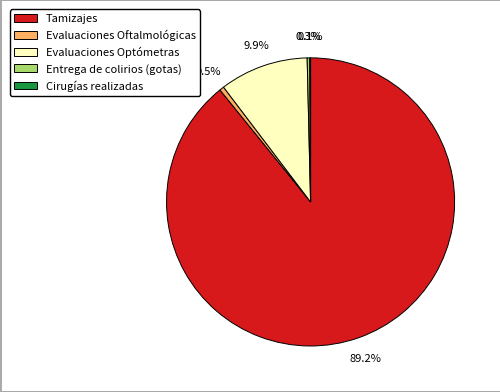

Approximately how many times larger is the value at Evaluaciones Optómetras compared to Evaluaciones Oftalmológicas?

19.8